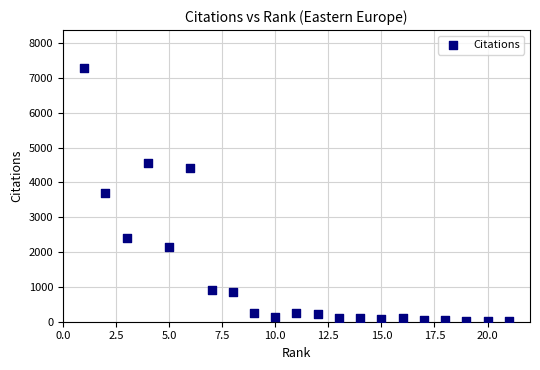

What is the range of X values (max minus min)?

20